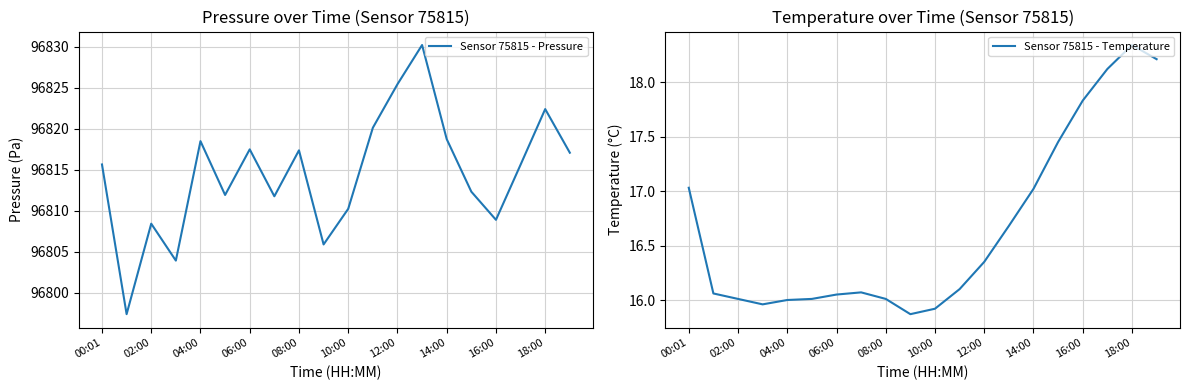

What are all the series names shown in the legend?

Sensor 75815 - Pressure, Sensor 75815 - Temperature